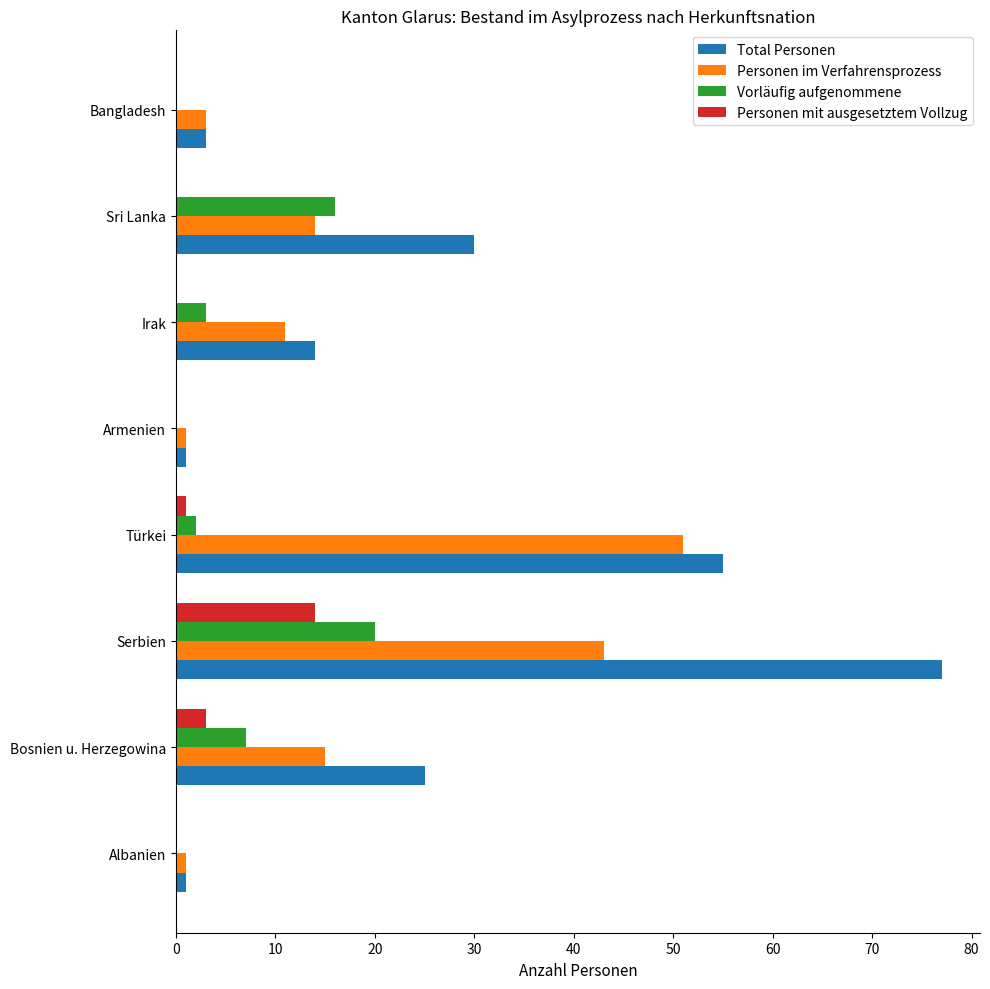

At which category is the sum across all series the highest?

Serbien